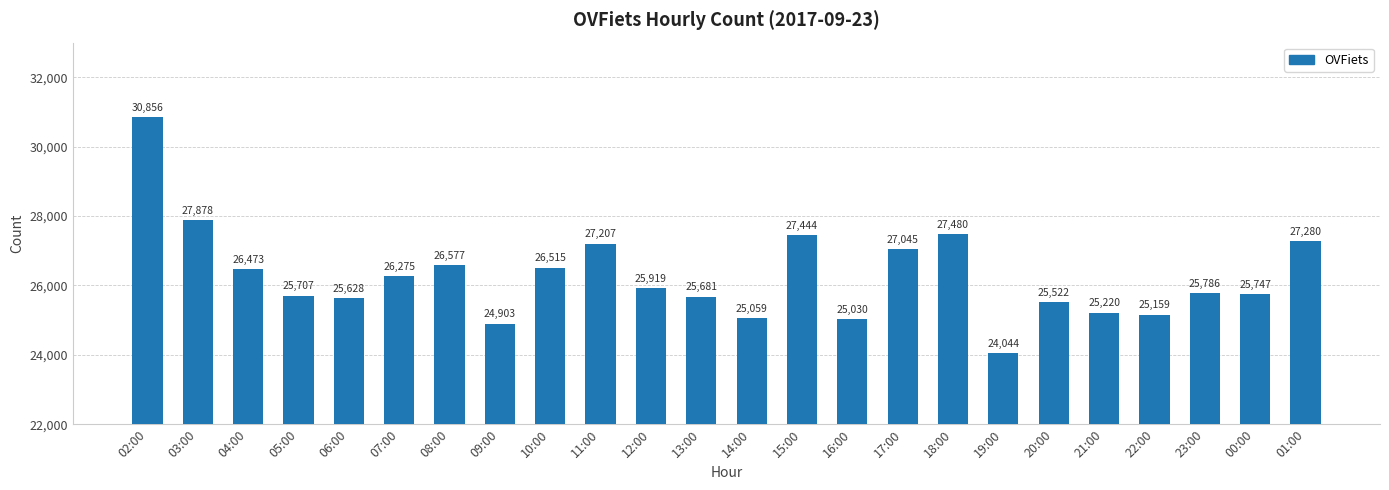

Rank the categories by value from highest to lowest.

02:00, 03:00, 18:00, 15:00, 01:00, 11:00, 17:00, 08:00, 10:00, 04:00, 07:00, 12:00, 23:00, 00:00, 05:00, 13:00, 06:00, 20:00, 21:00, 22:00, 14:00, 16:00, 09:00, 19:00